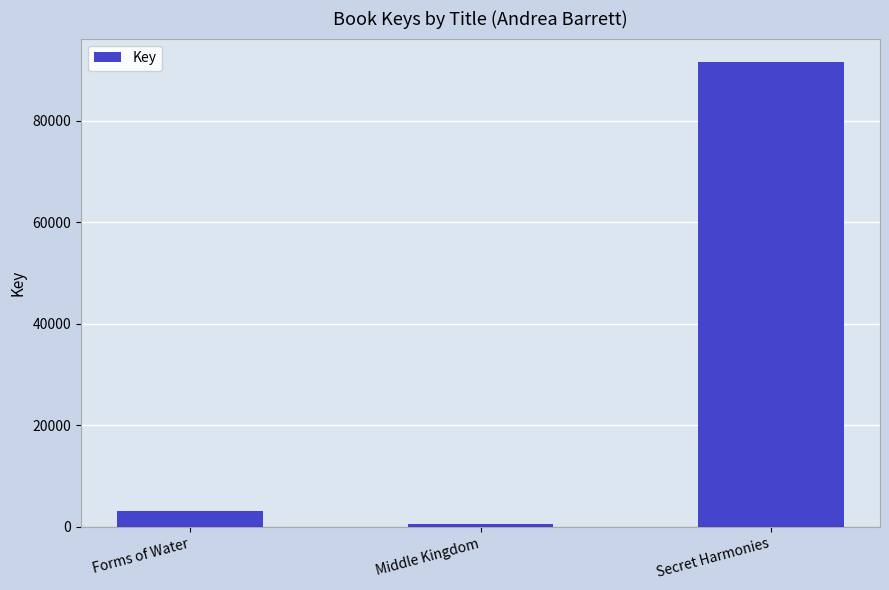

Rank the categories by value from lowest to highest.

Middle Kingdom, Forms of Water, Secret Harmonies